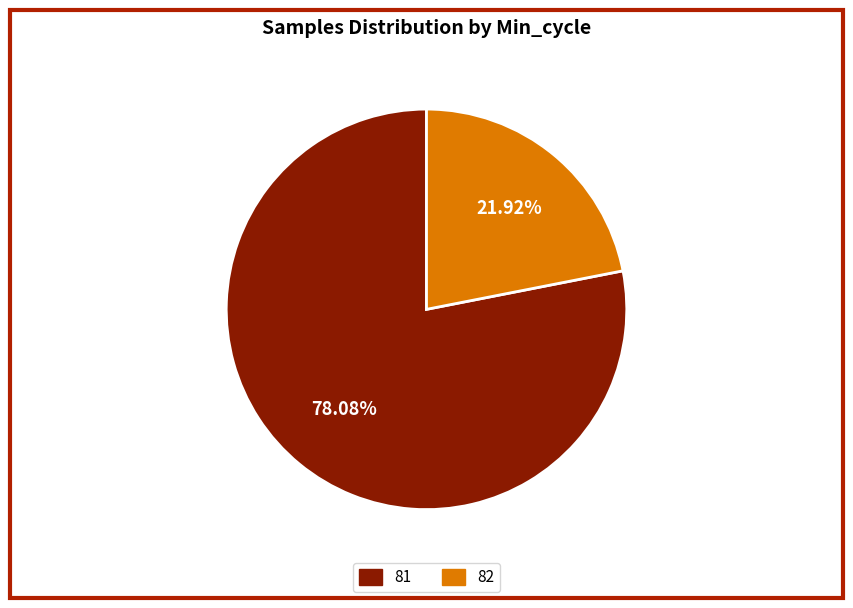

Rank the categories by value from highest to lowest.

81, 82